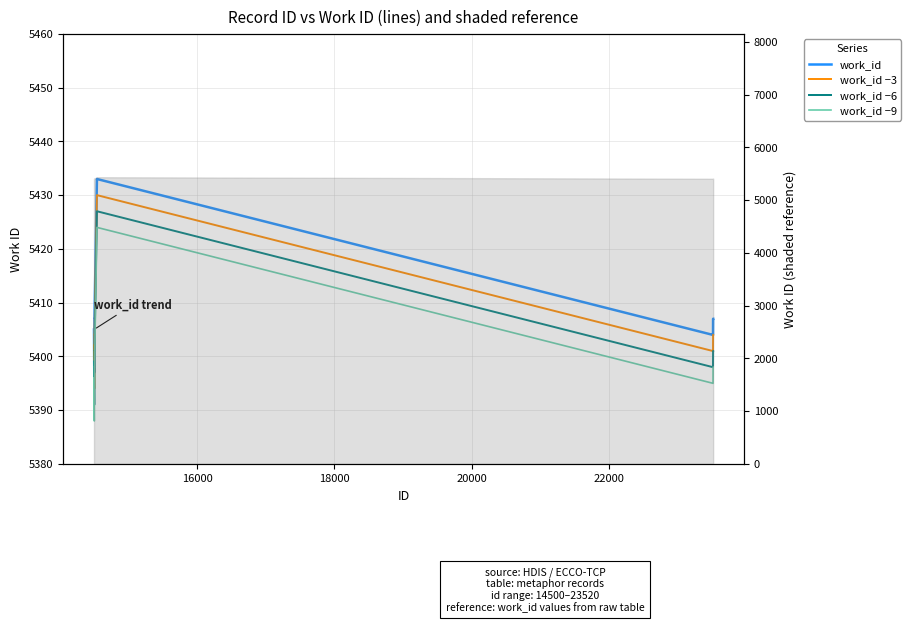

The work_id −9 series shows 1957 at 8. True or false?

False